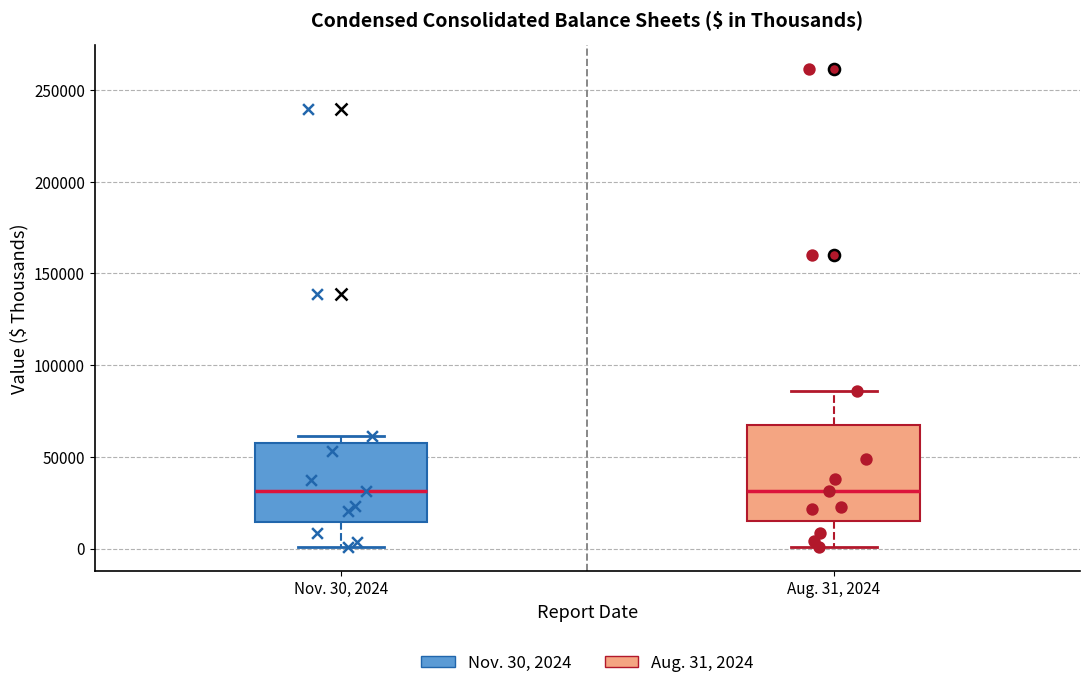

Reading left to right, read every box against the y-axis: the position of its median line, the range the box covers, and the ends of its whiskers. The values are not printed on the chart, so give them approximately, as read against the axis.

Nov. 30, 2024: median 30000, box 15000 to 55000, whiskers 0 to 60000
Aug. 31, 2024: median 30000, box 15000 to 65000, whiskers 0 to 85000